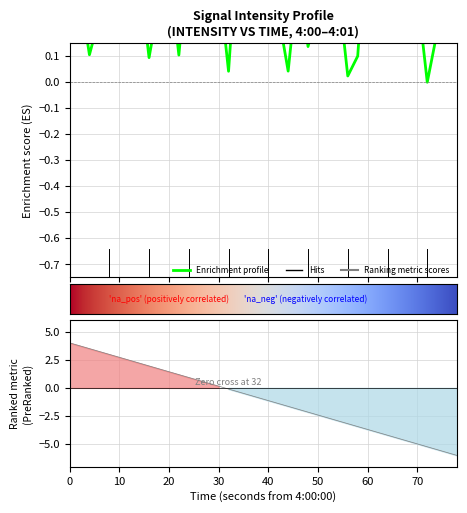

How many data points are above 0?

39